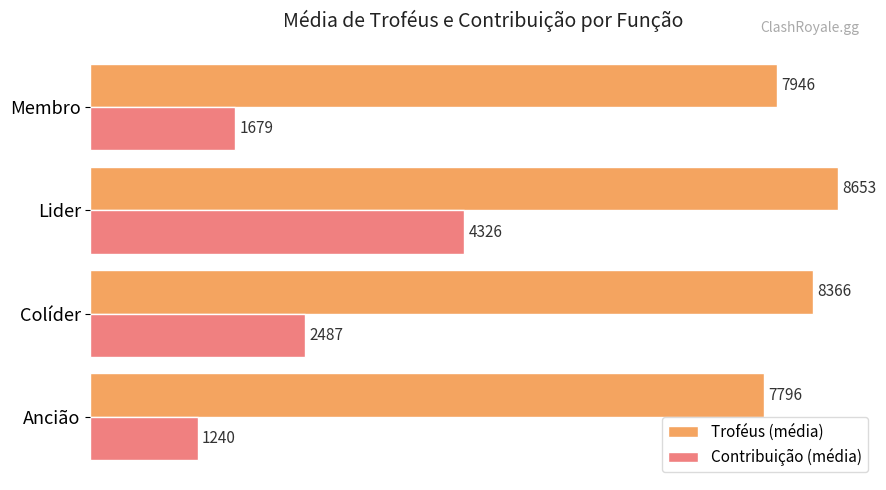

Is the value of Contribuição (média) at Membro greater than the value of Troféus (média) at Membro?

No